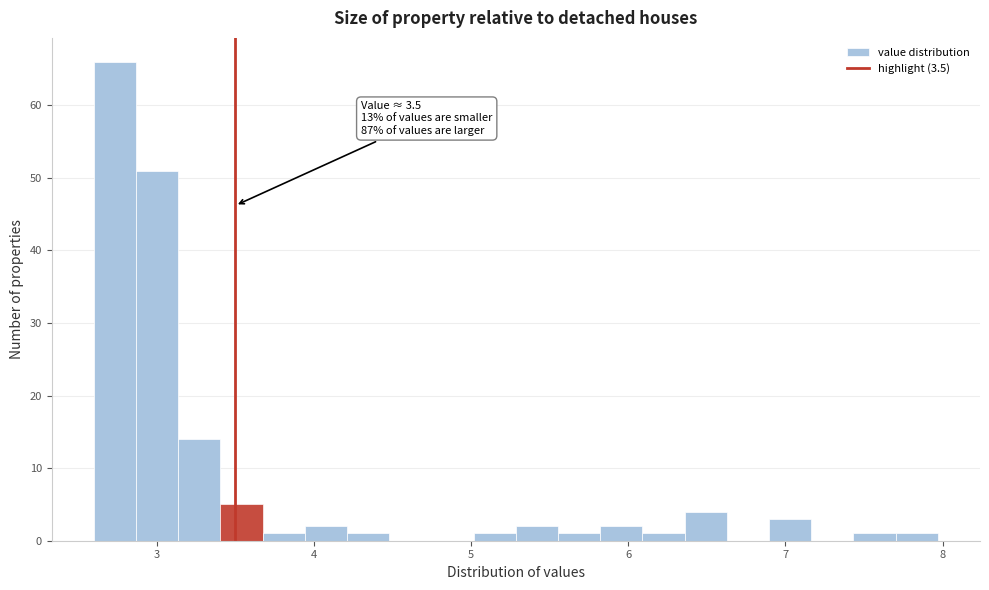

Read against the x-axis, roughly where is the centre of the tallest bar?

2.7